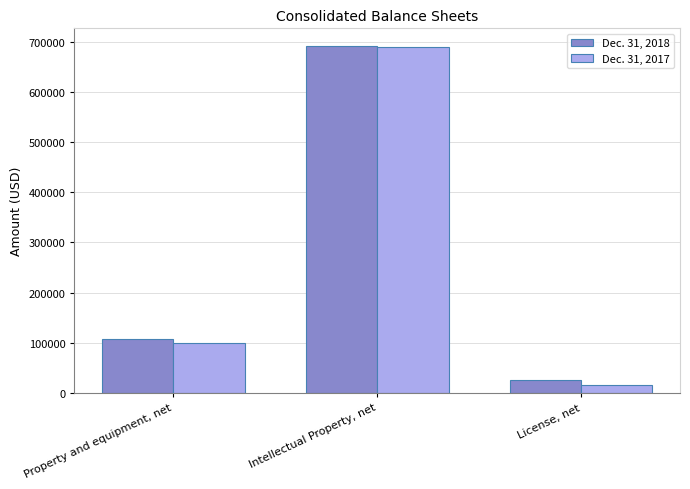

What is the difference between the maximum and second lowest values in the Dec. 31, 2017 series?

590482